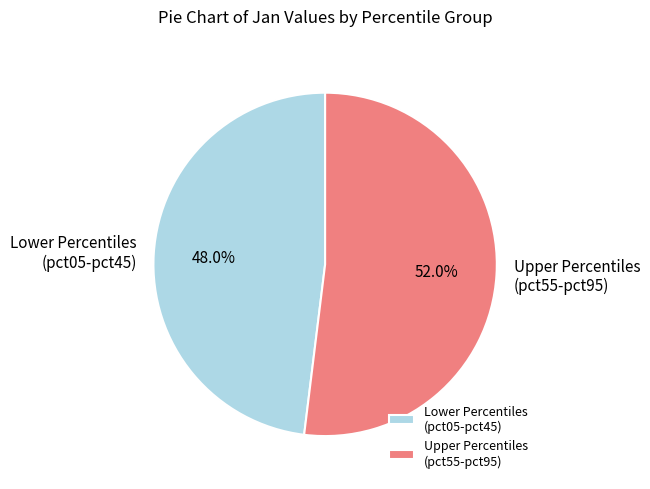

Is there a majority slice in this chart?

Yes